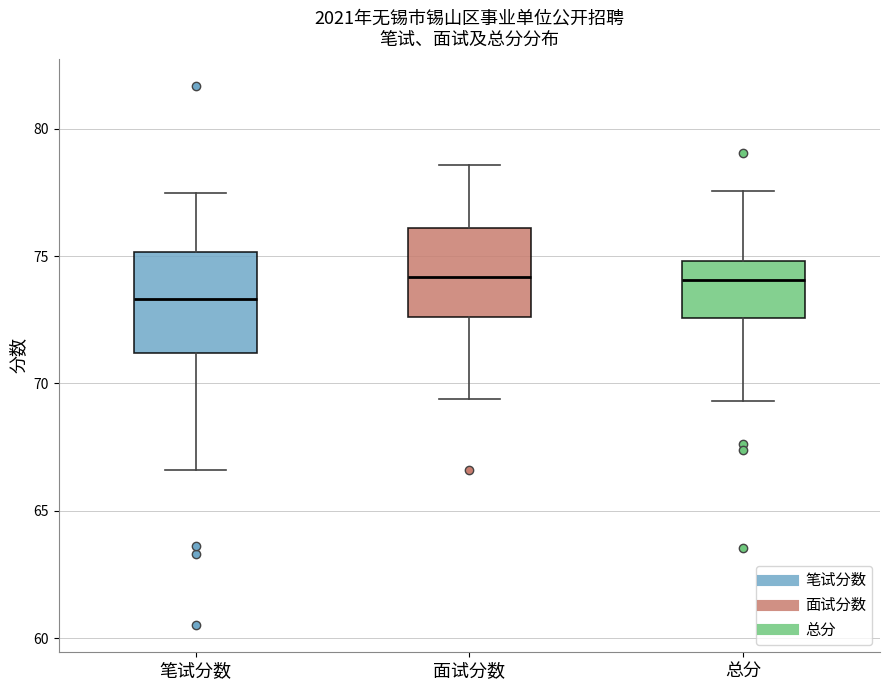

Where is the upper edge of the box for 笔试分数 on the y-axis? The values are not printed on the chart, so give them approximately, as read against the axis.

75.0